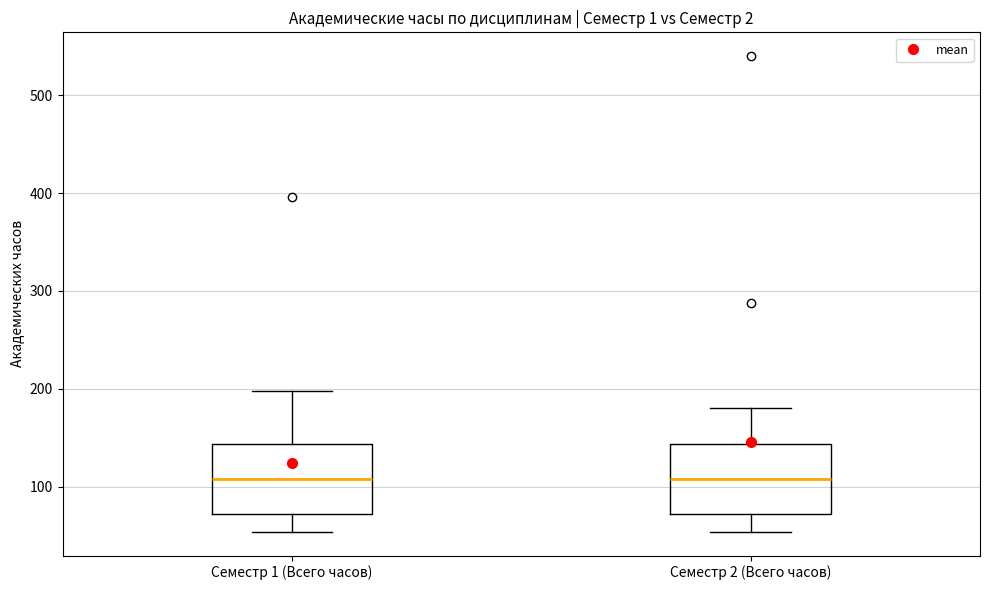

Reading left to right, transcribe this box plot: for each box, give where its median line is, the range the box spans, and where its two whiskers end, as read against the y-axis. The values are not printed on the chart, so give them approximately, as read against the axis.

Семестр 1 (Всего часов): median 110, box 70 to 140, whiskers 50 to 200
Семестр 2 (Всего часов): median 110, box 70 to 140, whiskers 50 to 180